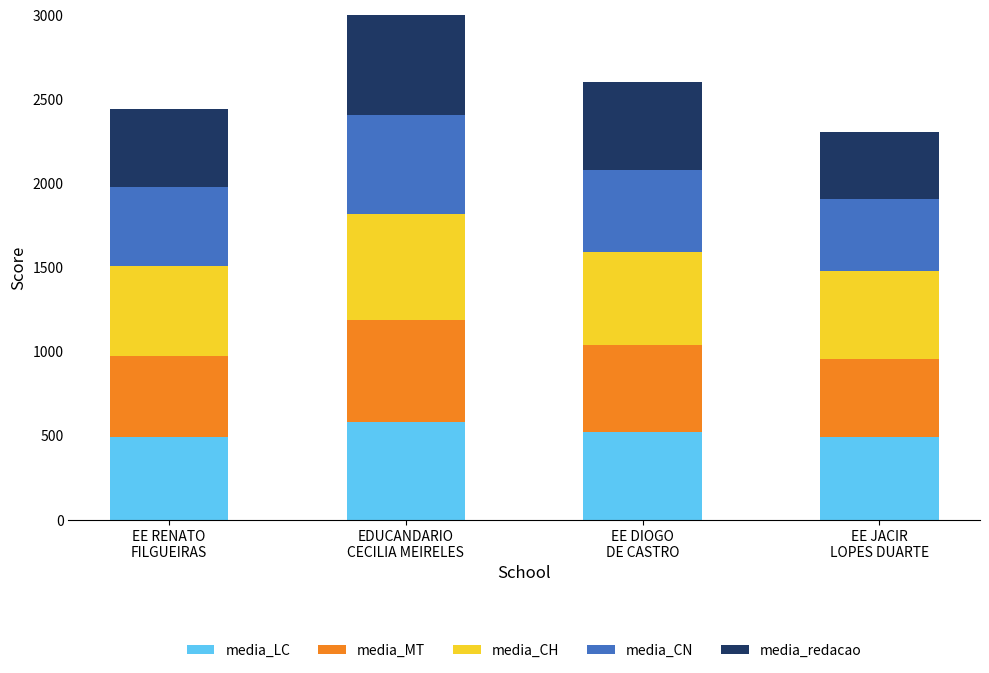

What is the sum of all media_CN values?

1973.5